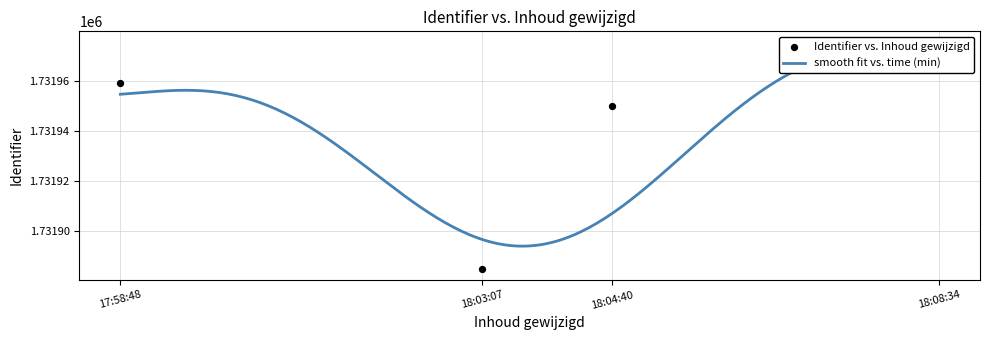

What is the ratio of the value at 18:03:07 to the value at 17:58:48?

1.0